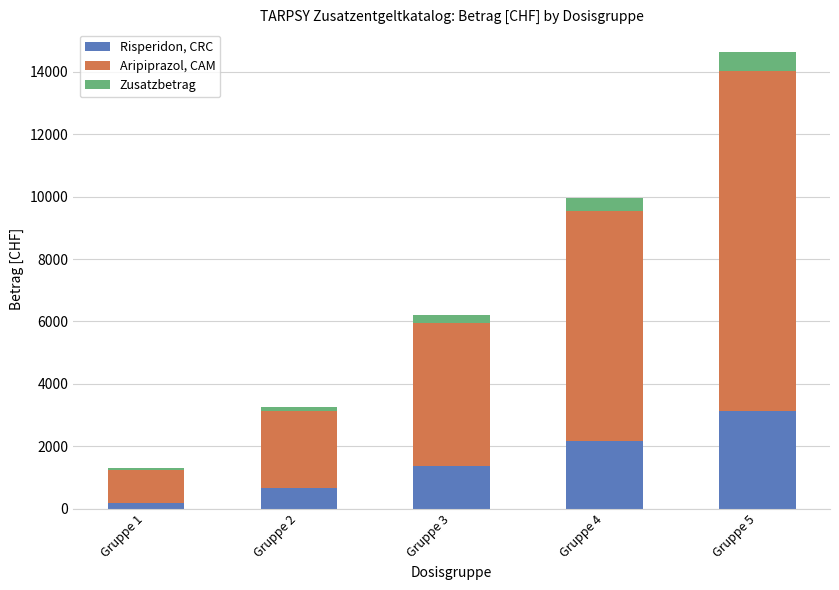

Which category has the highest value in the Risperidon, CRC series?

Gruppe 5